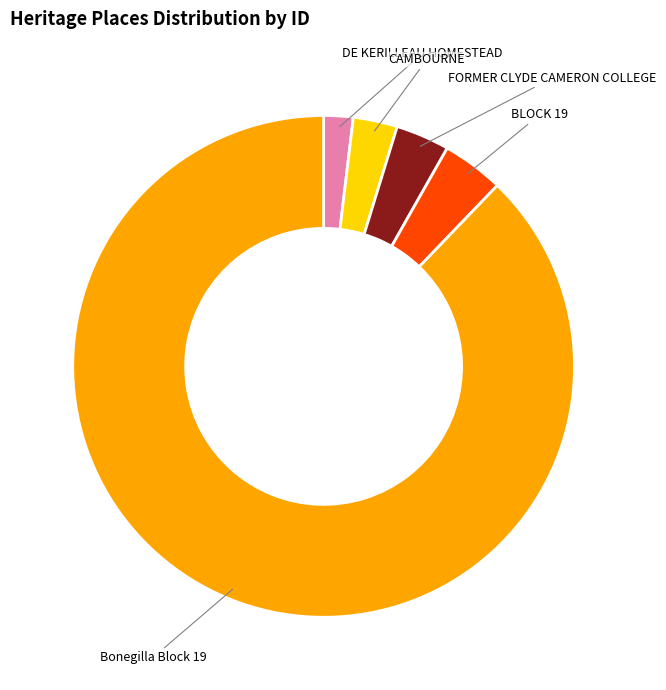

Combined, do CAMBOURNE and BLOCK 19 account for over 50%?

No